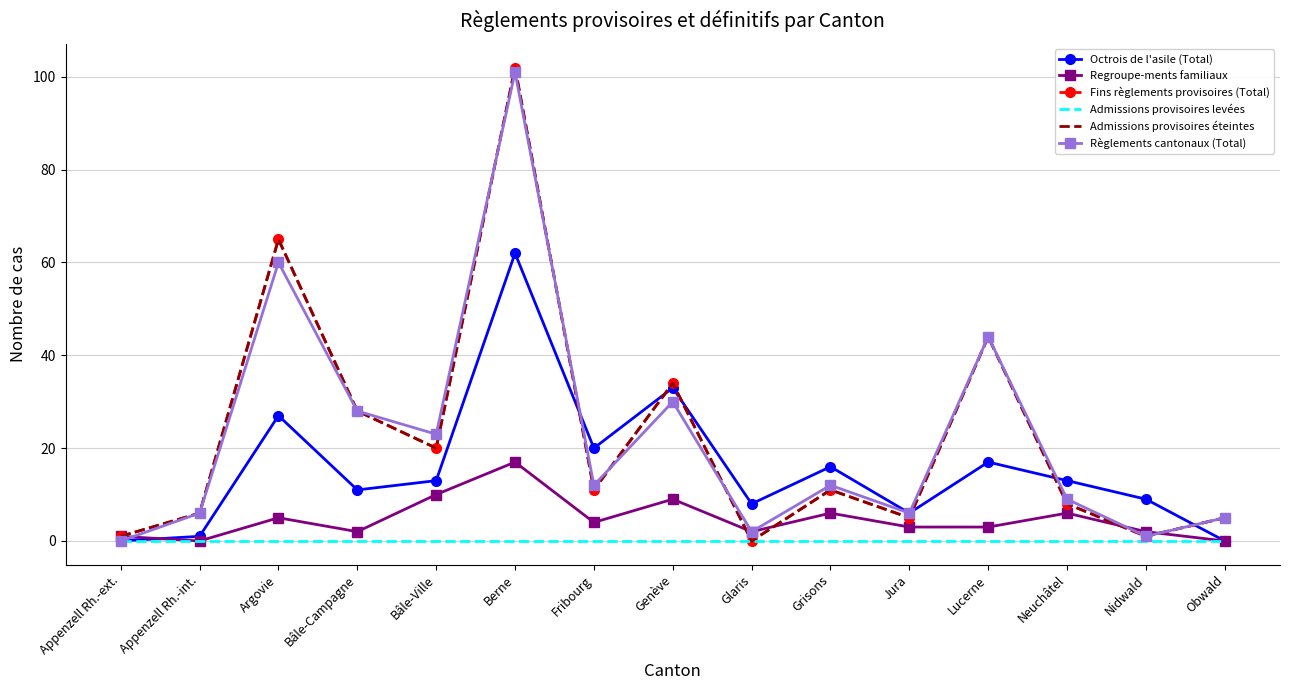

What is the value of the Admissions provisoires éteintes point at the 8th from the left?

34